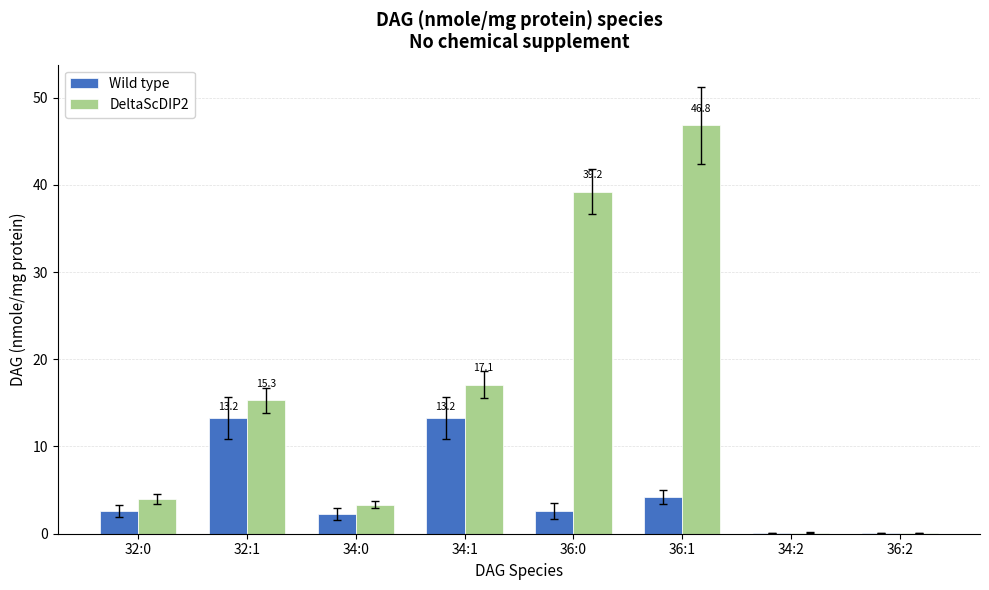

What is the greatest value displayed?

46.8